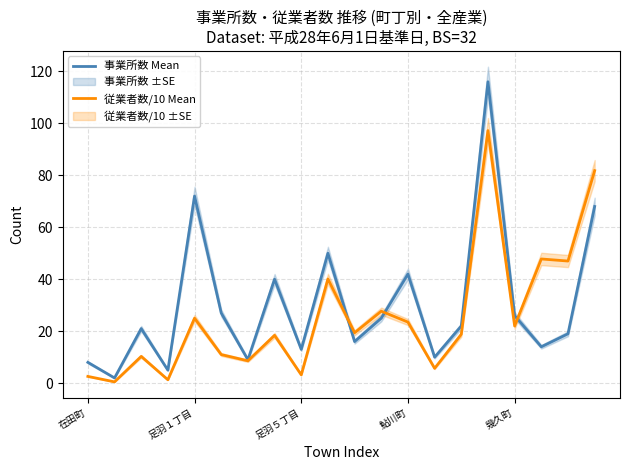

True or false: 事業所数 Mean has more than 0 points higher than both neighbors.

True